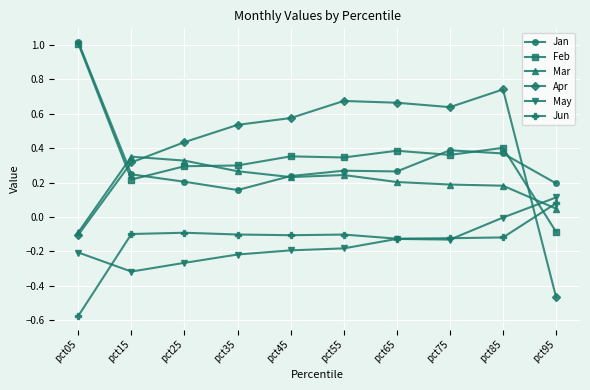

Which series has the largest total across all categories?

Apr